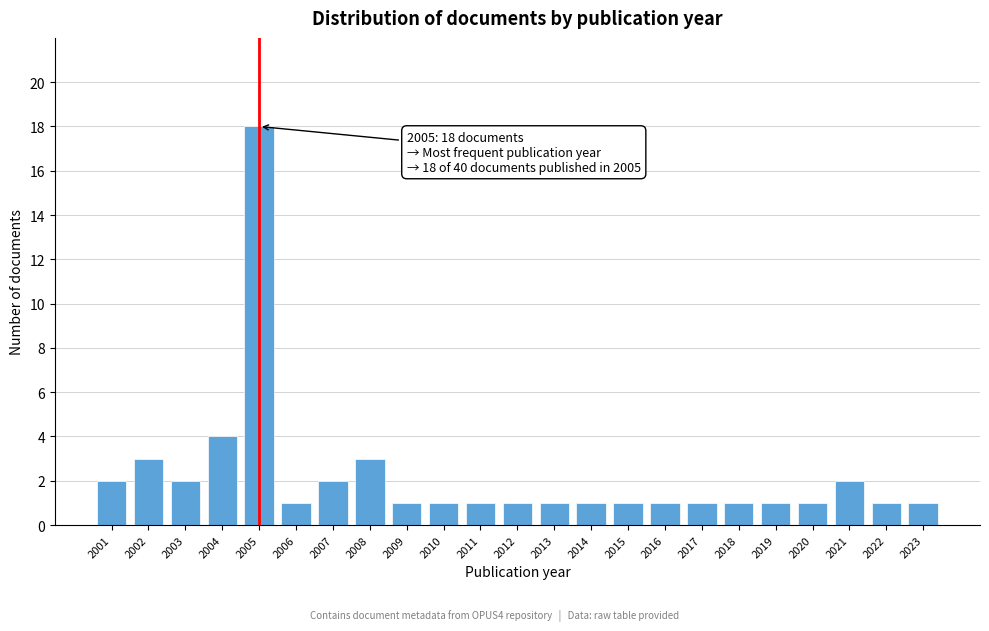

Reading right to left, transcribe all the data shown in this chart.

2023=1	2022=1	2021=2	2020=1	2019=1	2018=1	2017=1	2016=1	2015=1	2014=1	2013=1	2012=1	2011=1	2010=1	2009=1	2008=3	2007=2	2006=1	2005=18	2004=4	2003=2	2002=3	2001=2